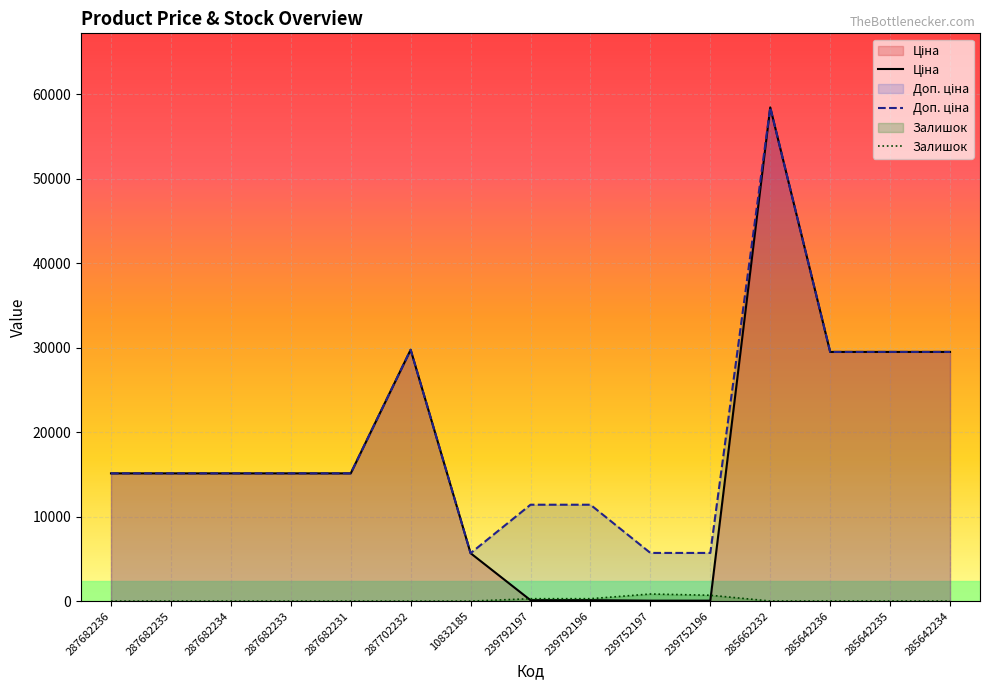

What is the minimum value for Доп. ціна?

5673.8